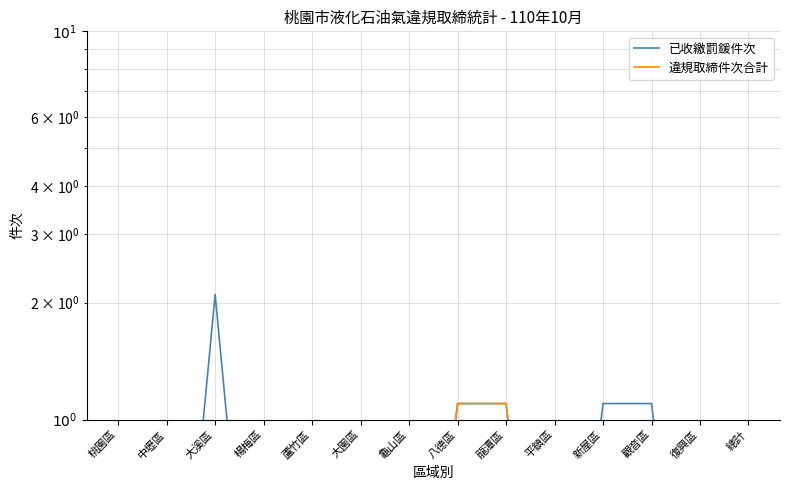

In 已收繳罰鍰件次, how many points are lower than both neighbors (excluding endpoints)?

1